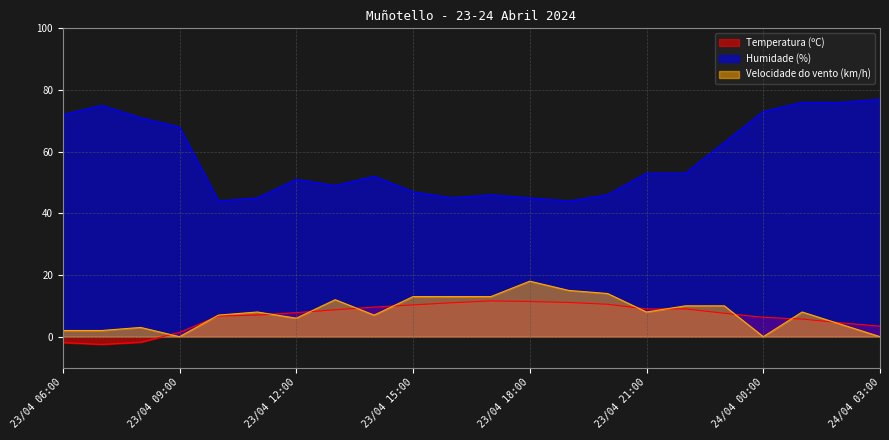

How many categories are shown in the chart?

22